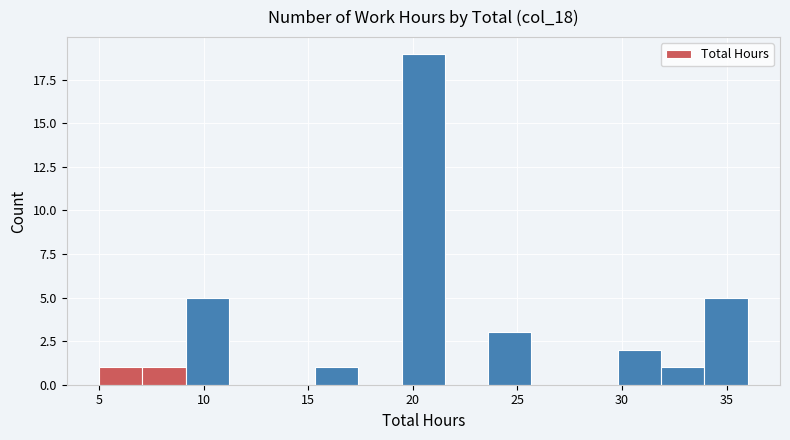

Reading left to right, list every bar in this chart as the range it spans on the x-axis followed by its height. Neither the bar edges nor the heights are printed on the chart, so give them approximately, as read against the axes.

5.0 to 7.0: 1
7.0 to 9.0: 1
9.0 to 11.0: 5
11.0 to 13.5: 0
13.5 to 15.5: 0
15.5 to 17.5: 1
17.5 to 19.5: 0
19.5 to 21.5: 19
21.5 to 23.5: 0
23.5 to 25.5: 3
25.5 to 27.5: 0
27.5 to 30.0: 0
30.0 to 32.0: 2
32.0 to 34.0: 1
34.0 to 36.0: 5